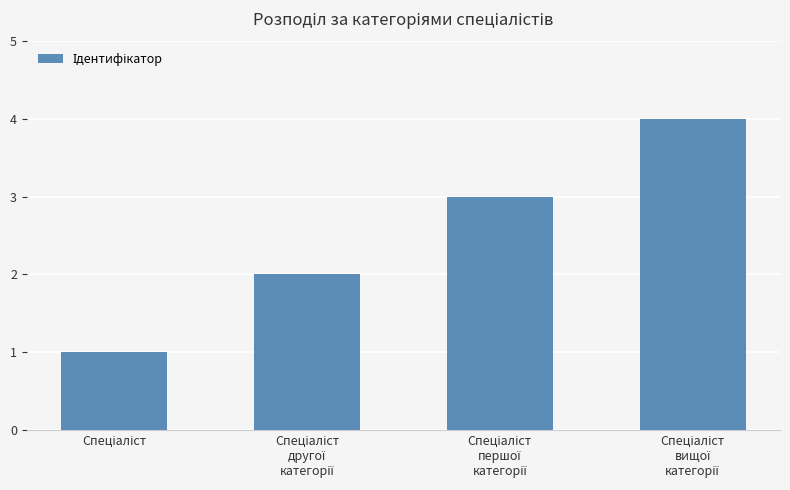

What is the greatest value displayed?

4